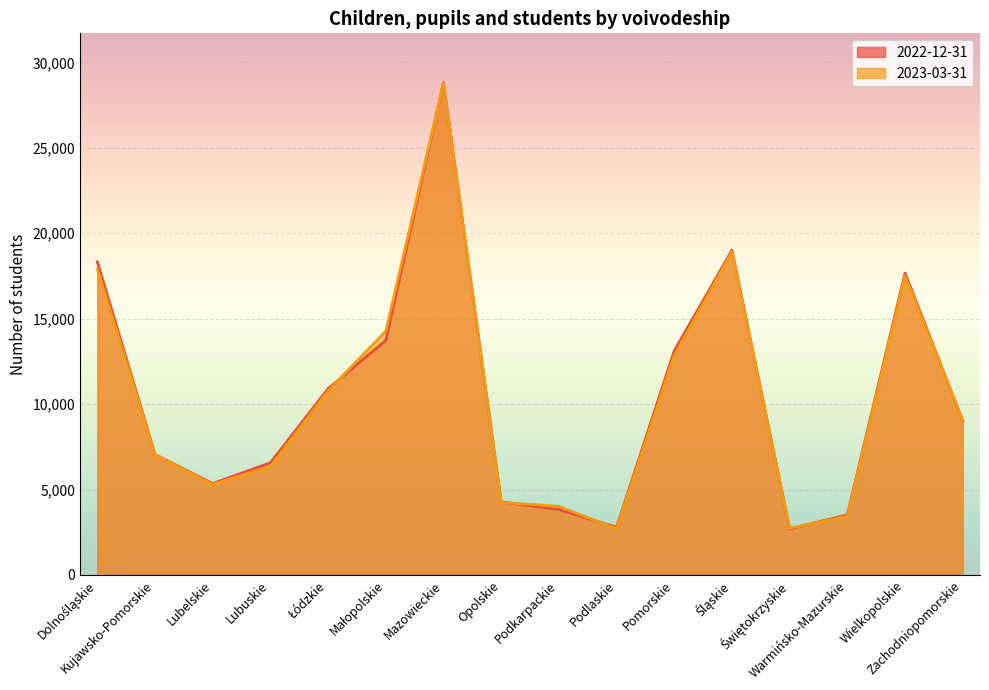

What is the difference between the 2022-12-31 values at Dolnośląskie and Pomorskie?

5205